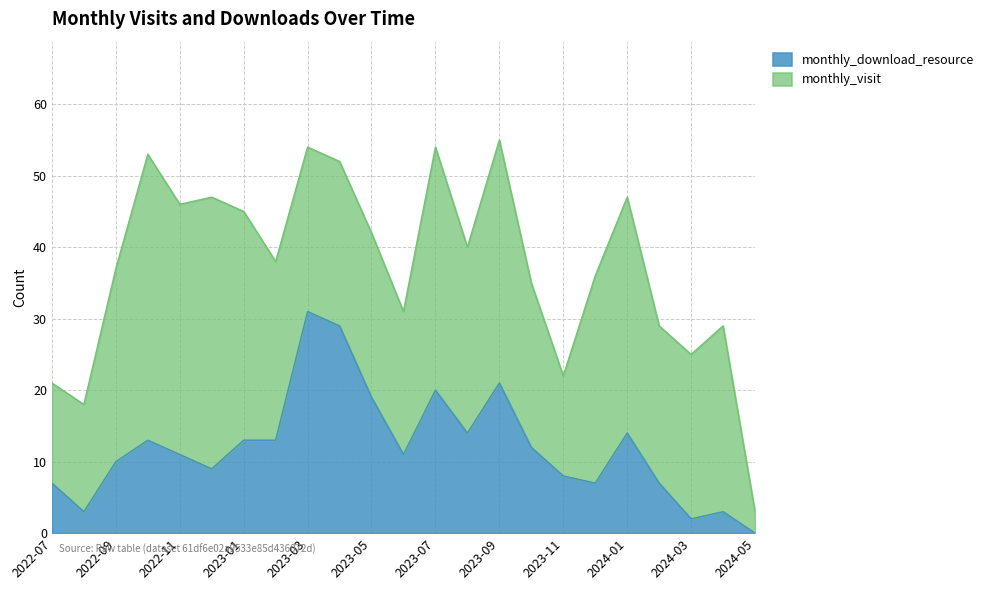

List the labels in order of value, largest first.

2023-03, 2023-04, 2023-09, 2023-07, 2023-05, 2023-08, 2024-01, 2022-10, 2023-01, 2023-02, 2023-10, 2022-11, 2023-06, 2022-09, 2022-12, 2023-11, 2022-07, 2023-12, 2024-02, 2022-08, 2024-04, 2024-03, 2024-05